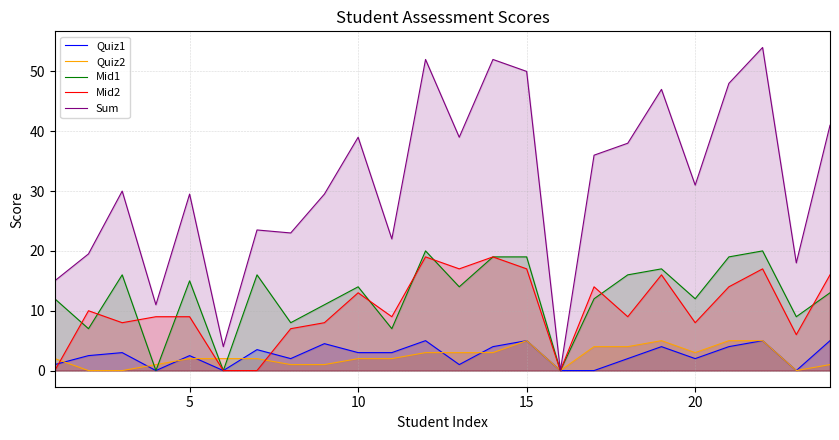

What is the greatest value displayed?

54.0